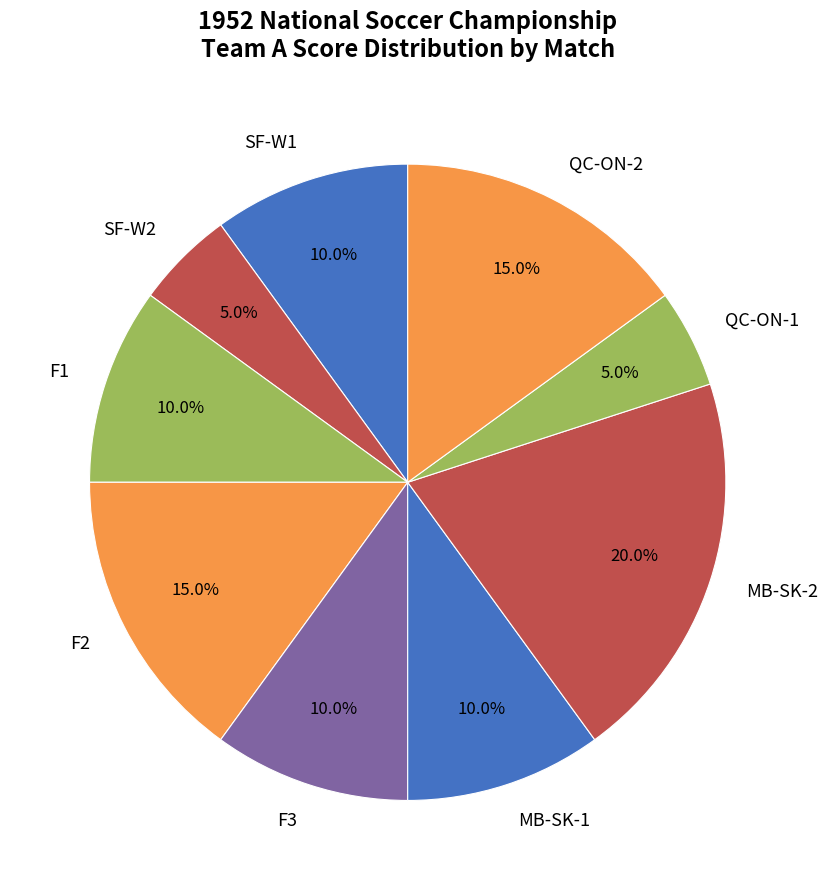

To the nearest percent, what portion does QC-ON-2 represent?

15%